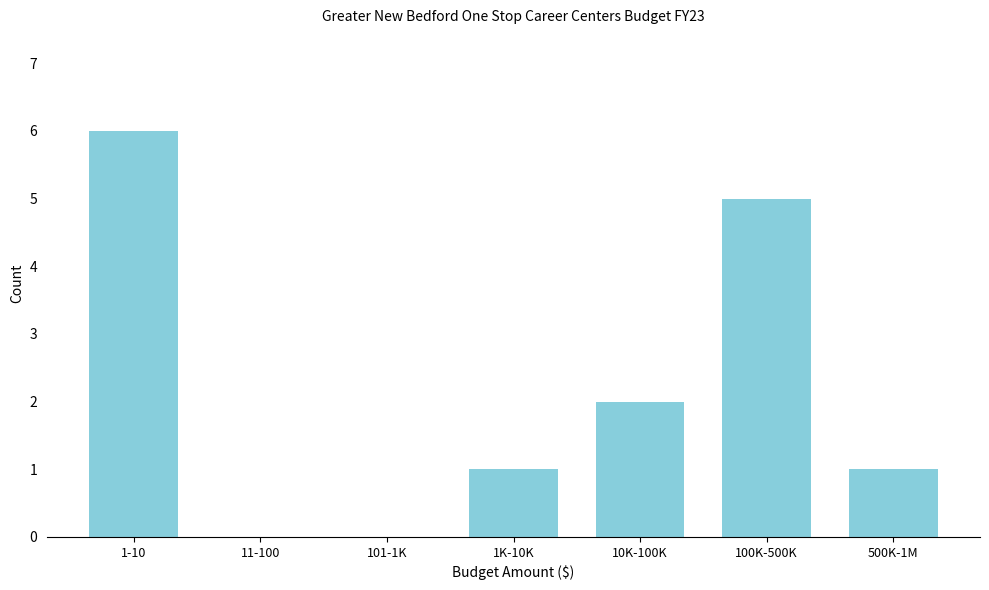

Reading left to right, transcribe all the data shown in this chart.

1-10=6	11-100=0	101-1K=0	1K-10K=1	10K-100K=2	100K-500K=5	500K-1M=1